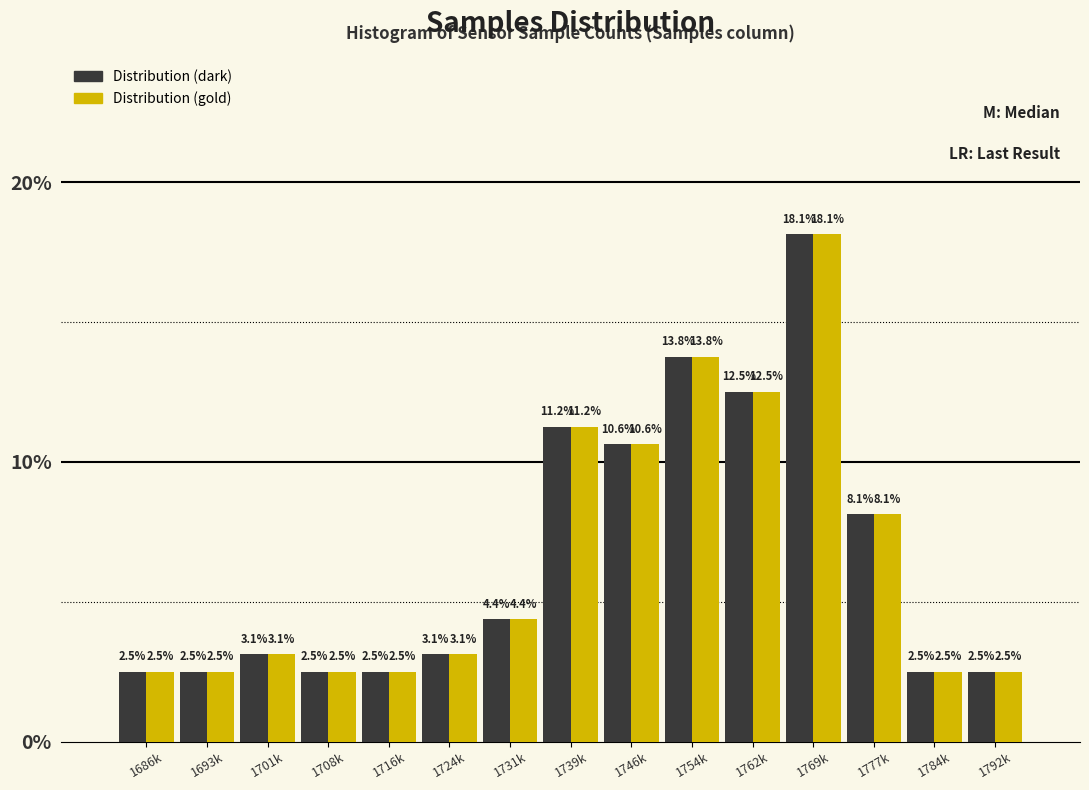

At which category is the sum across all series the highest?

1769k